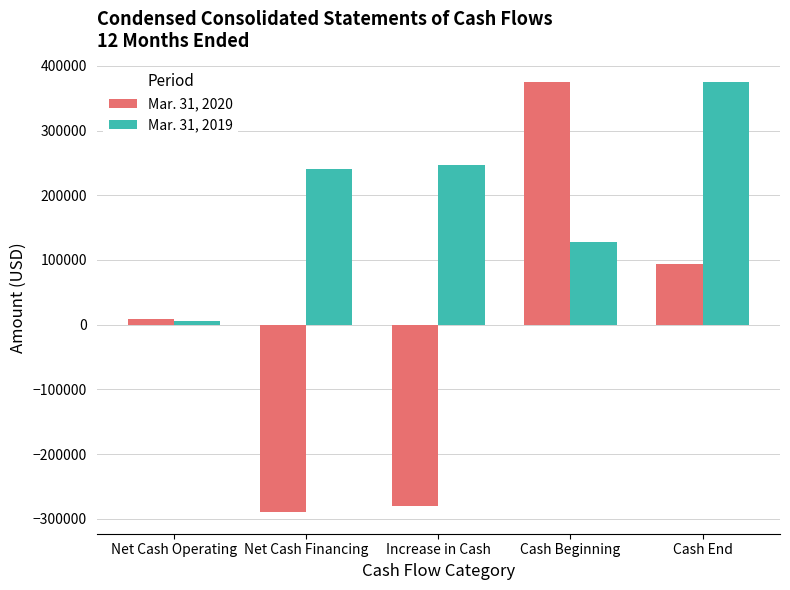

What position from the right is Net Cash Operating?

5